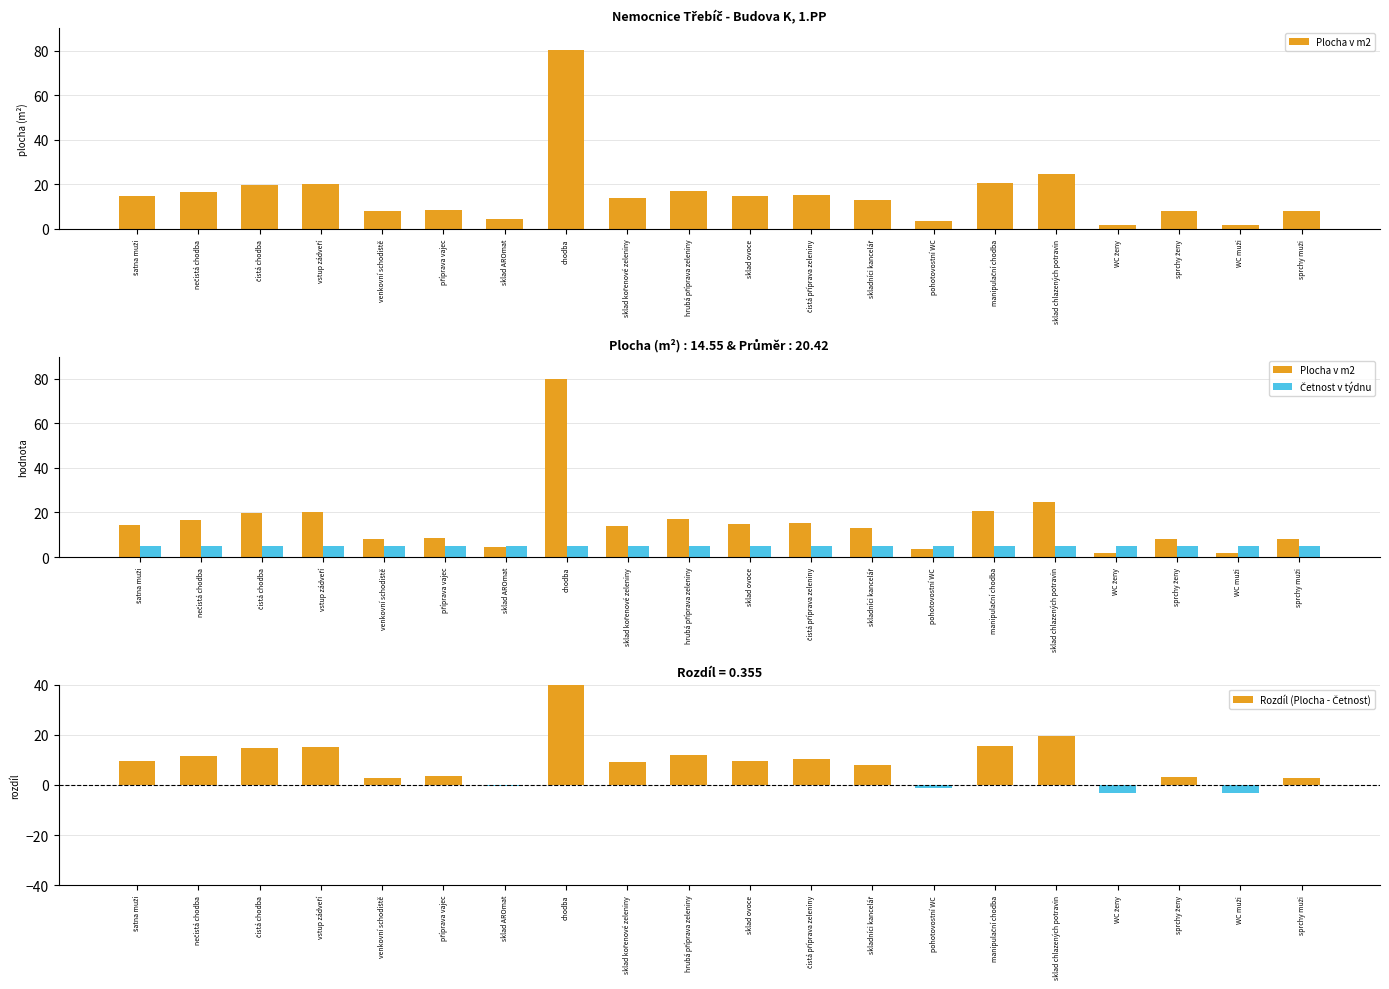

Reading left to right, list all the values displayed in this chart.

Plocha v m2: šatna muži=14.6	nečistá chodba=16.6	čistá chodba=19.6	vstup zádveří=20.3	venkovní schodiště=8.0	příprava vajec=8.5	sklad AROmat=4.6	chodba=80.1	sklad kořenové zeleniny=14.0	hrubá příprava zeleniny=16.9	sklad ovoce=14.7	čistá příprava zeleniny=15.3	skladníci kancelář=12.8	pohotovostní WC=3.6	manipulační chodba=20.7	sklad chlazených potravin=24.6	WC ženy=1.9	sprchy ženy=8.1	WC muži=1.9	sprchy muži=7.9
Četnost v týdnu: šatna muži=5.0	nečistá chodba=5.0	čistá chodba=5.0	vstup zádveří=5.0	venkovní schodiště=5.0	příprava vajec=5.0	sklad AROmat=5.0	chodba=5.0	sklad kořenové zeleniny=5.0	hrubá příprava zeleniny=5.0	sklad ovoce=5.0	čistá příprava zeleniny=5.0	skladníci kancelář=5.0	pohotovostní WC=5.0	manipulační chodba=5.0	sklad chlazených potravin=5.0	WC ženy=5.0	sprchy ženy=5.0	WC muži=5.0	sprchy muži=5.0
Rozdíl (Plocha - Četnost): šatna muži=9.6	nečistá chodba=11.6	čistá chodba=14.6	vstup zádveří=15.3	venkovní schodiště=3.0	příprava vajec=3.5	sklad AROmat=-0.4	chodba=75.1	sklad kořenové zeleniny=9.0	hrubá příprava zeleniny=11.9	sklad ovoce=9.7	čistá příprava zeleniny=10.3	skladníci kancelář=7.8	pohotovostní WC=-1.4	manipulační chodba=15.7	sklad chlazených potravin=19.6	WC ženy=-3.0	sprchy ženy=3.1	WC muži=-3.0	sprchy muži=2.9